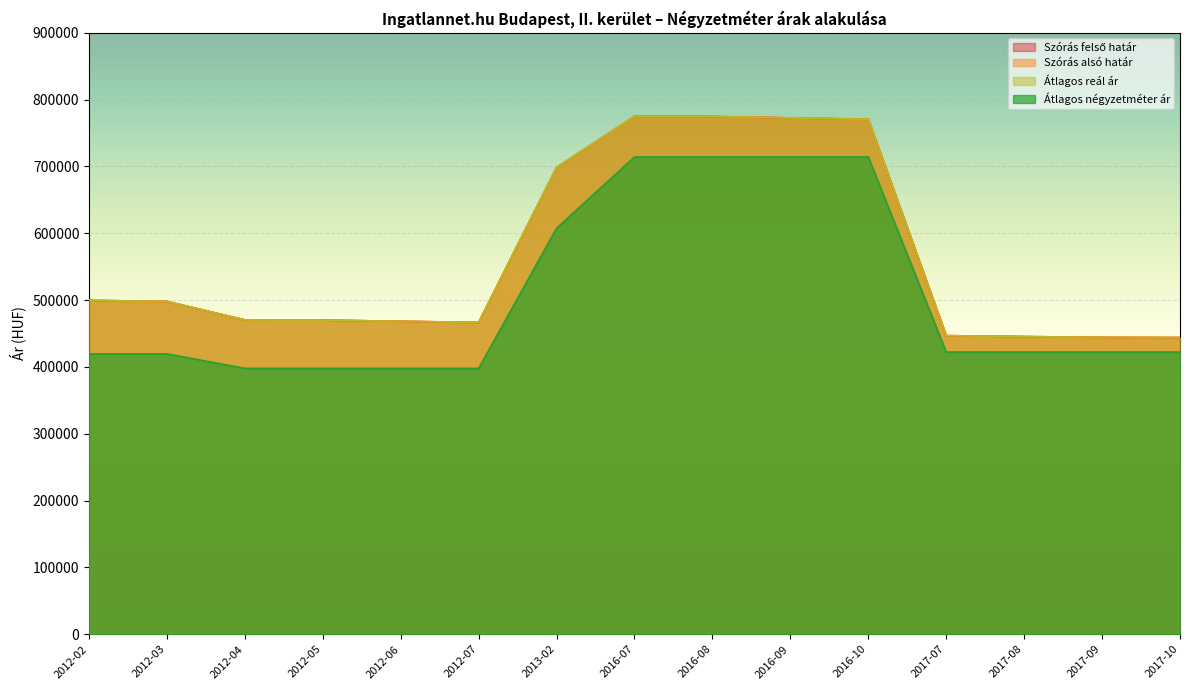

Which has a higher value, 2012-03 or 2012-07?

2012-03